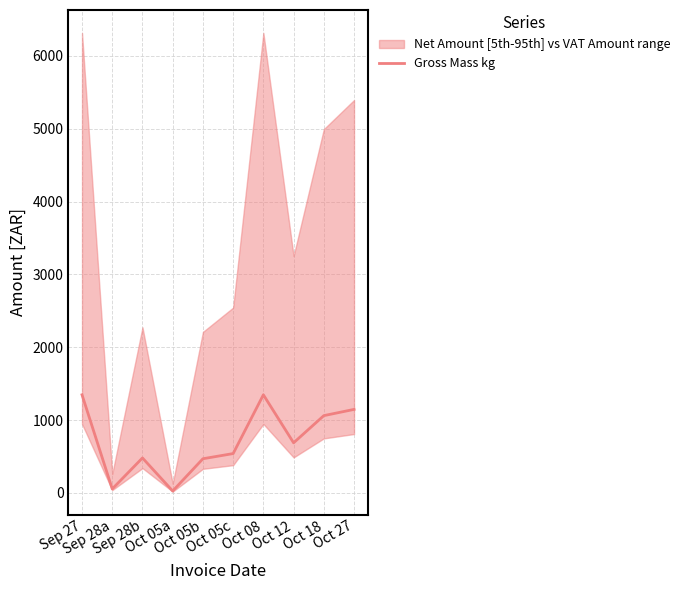

At which category does the data reach its first local valley?

Sep 28a